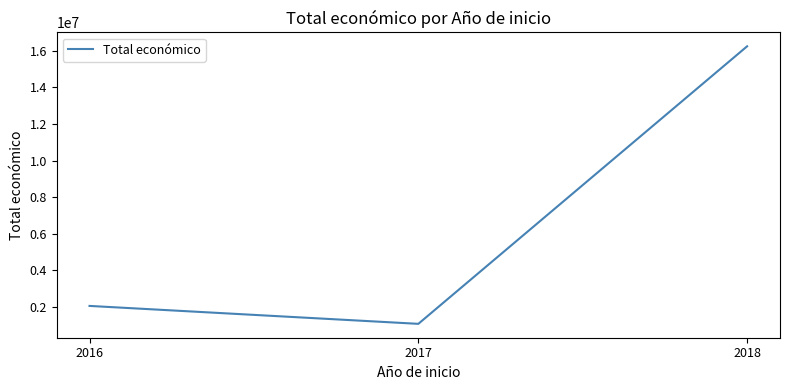

Which has a higher value, 2016 or 2018?

2018